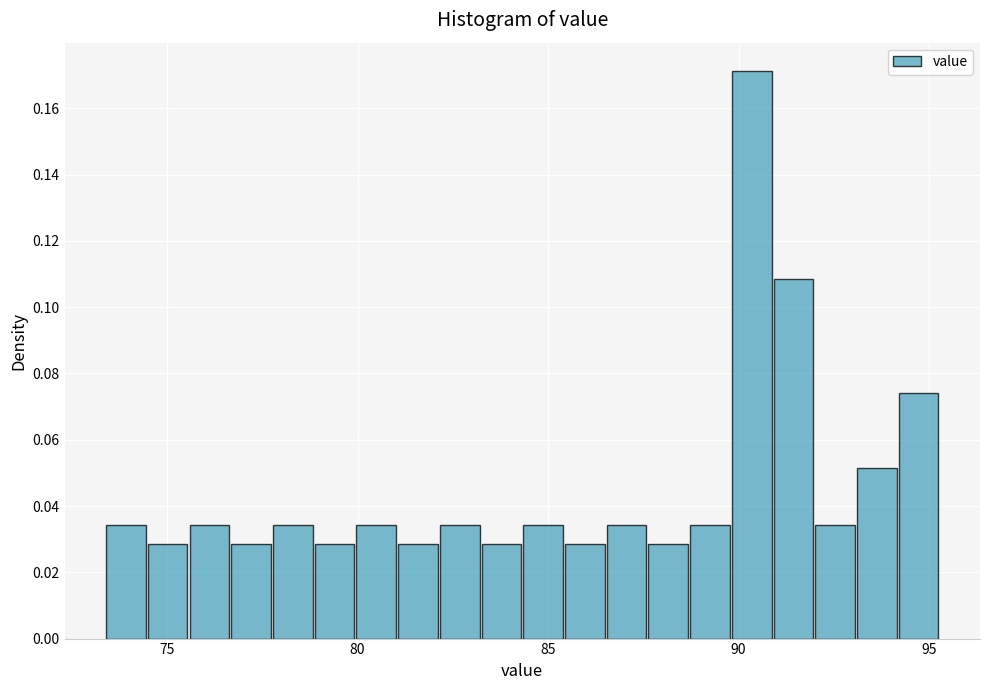

Read against the x-axis, roughly where is the centre of the tallest bar?

90.5